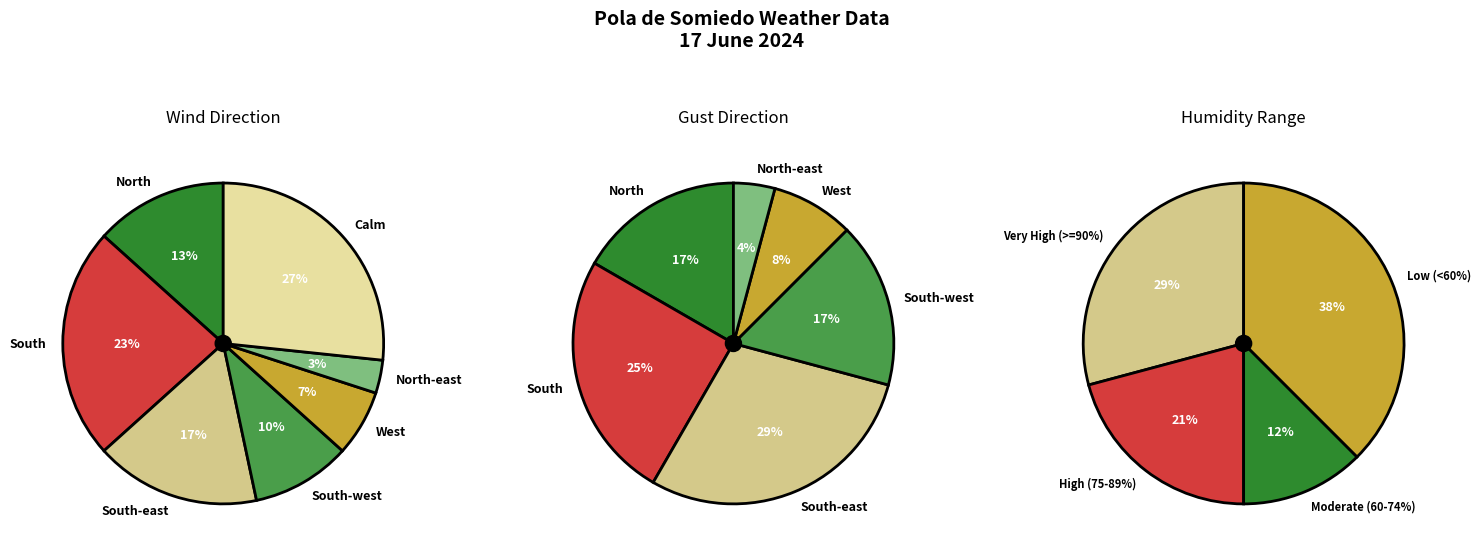

Rank the categories by value from highest to lowest.

Calm, South, South-east, North, South-west, West, North-east